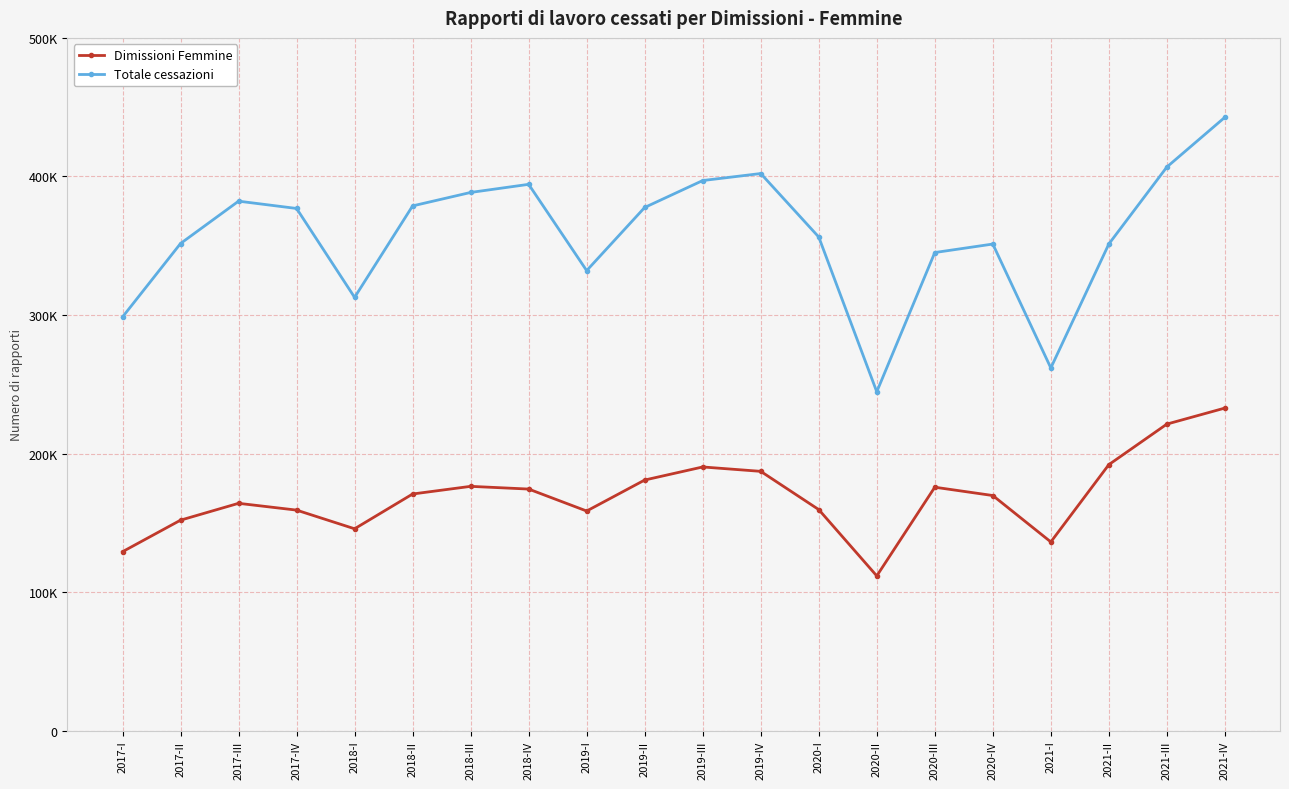

Which series has the largest total across all categories?

Totale cessazioni